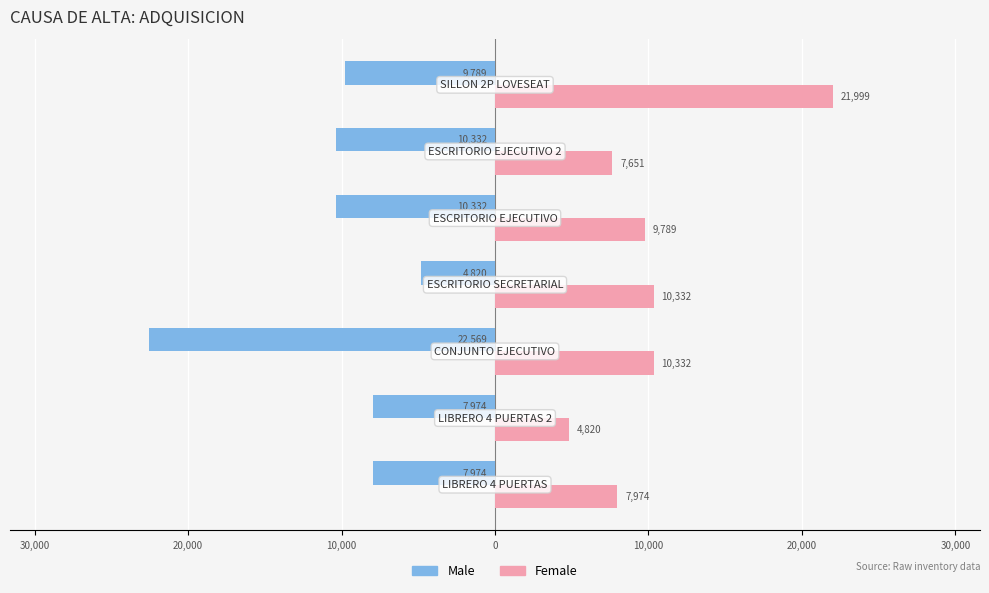

What are all the series names shown in the legend?

Male, Female